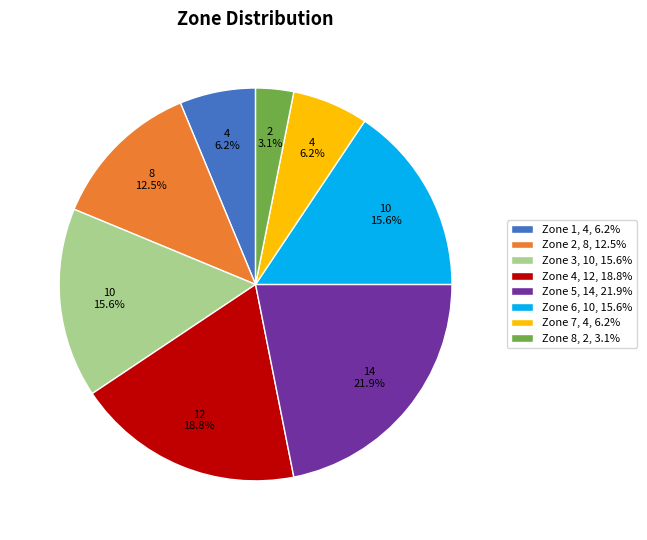

Between Zone 8, 2, 3.1% and Zone 2, 8, 12.5%, which is larger?

Zone 2, 8, 12.5%